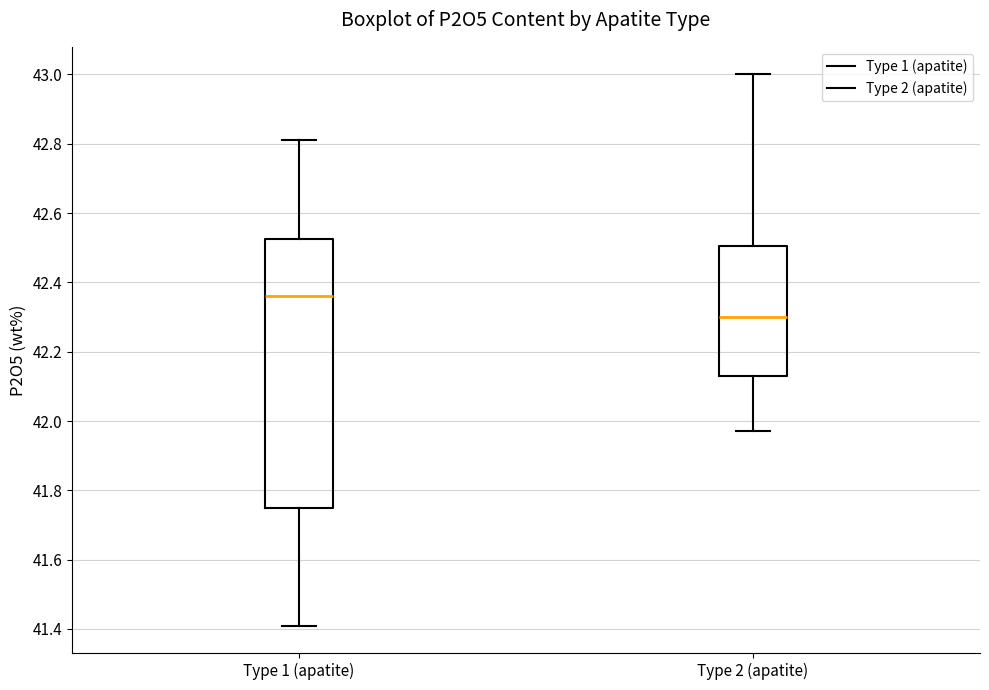

Where is the upper edge of the box for Type 1 (apatite) on the y-axis? The values are not printed on the chart, so give them approximately, as read against the axis.

42.52